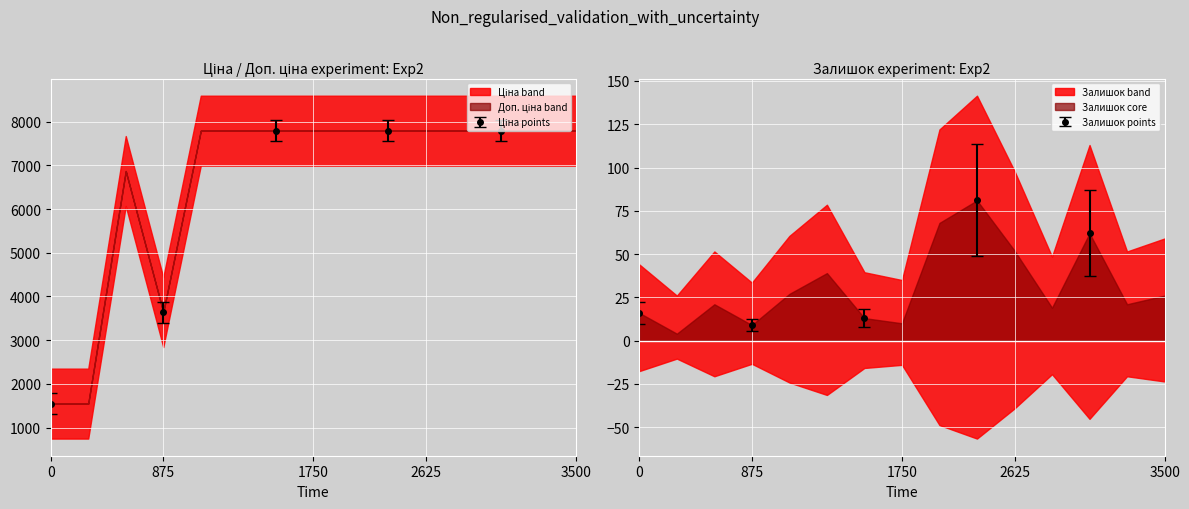

Between 24221043 and 24221853, which is larger?

24221853